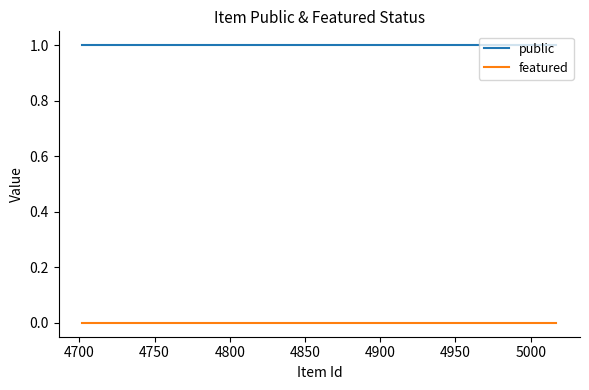

How many series are shown in this chart?

2